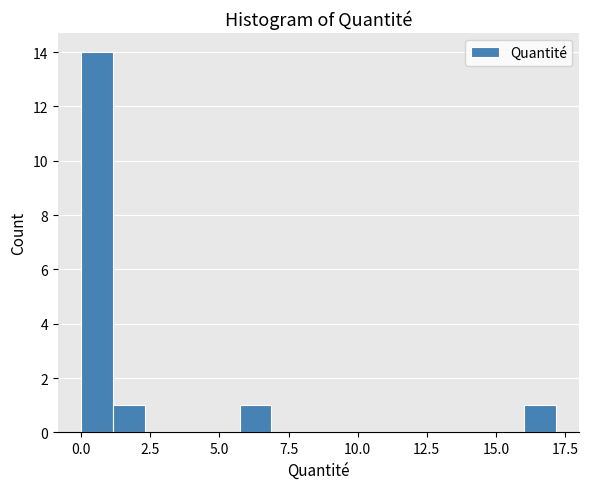

Read against the x-axis, roughly where is the centre of the tallest bar?

0.5